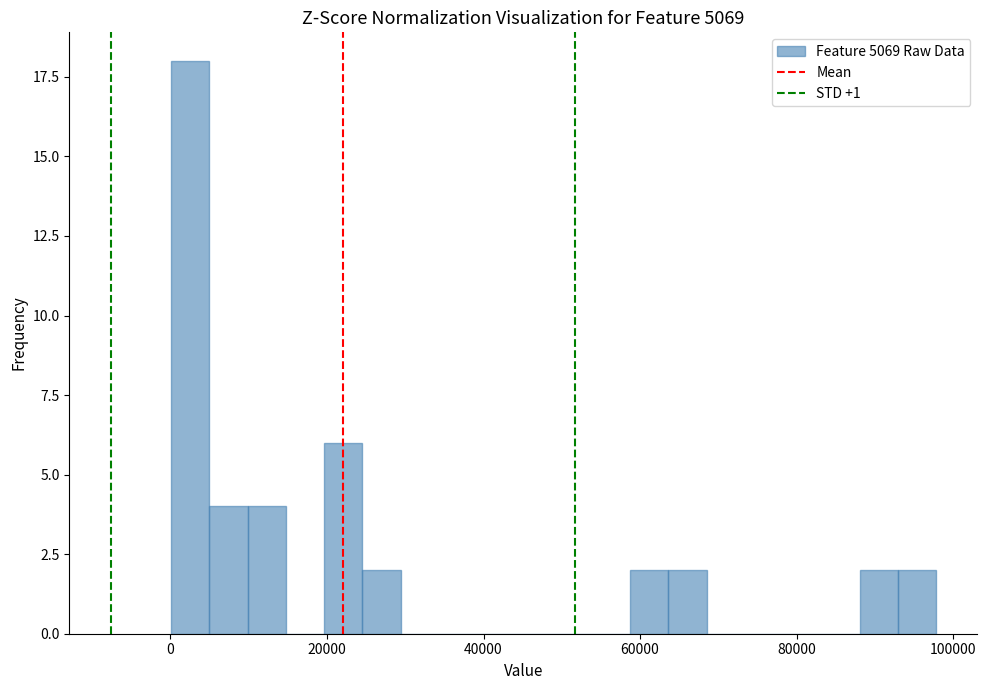

Read against the x-axis, roughly where is the centre of the tallest bar?

2000